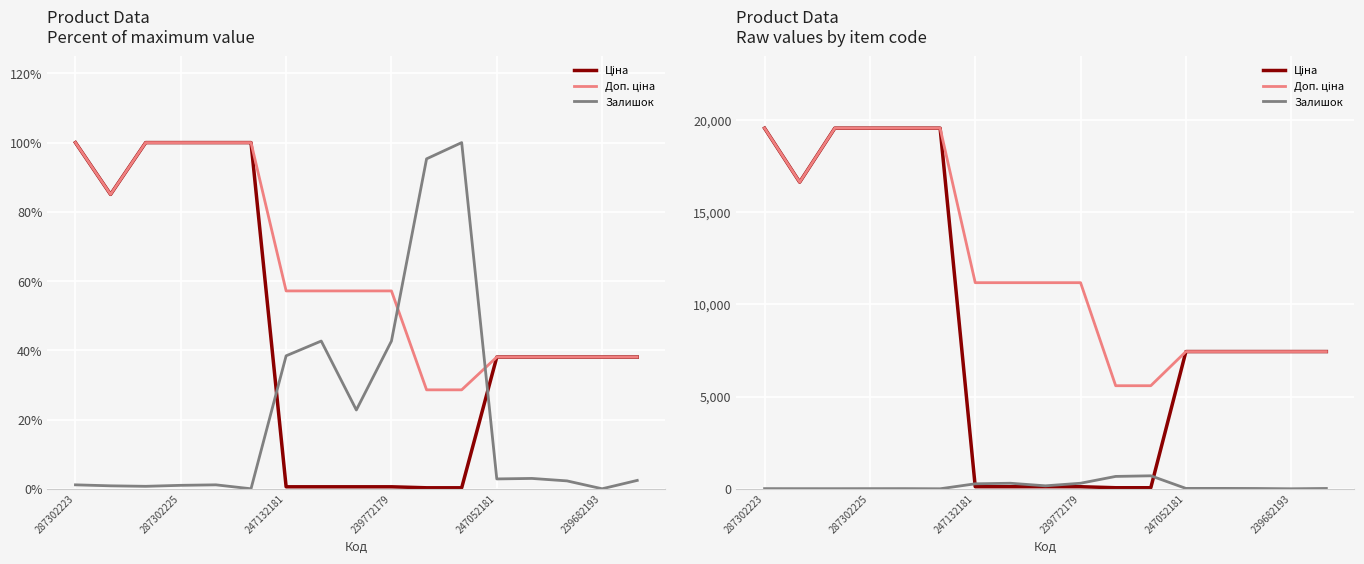

Rank the series by their maximum value, from lowest to highest.

Залишок, Ціна, Доп. ціна